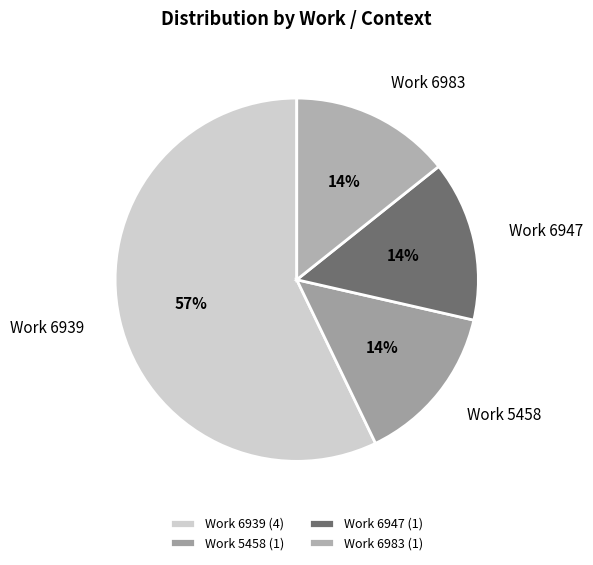

To the nearest percent, what portion does Work 6983 represent?

14%